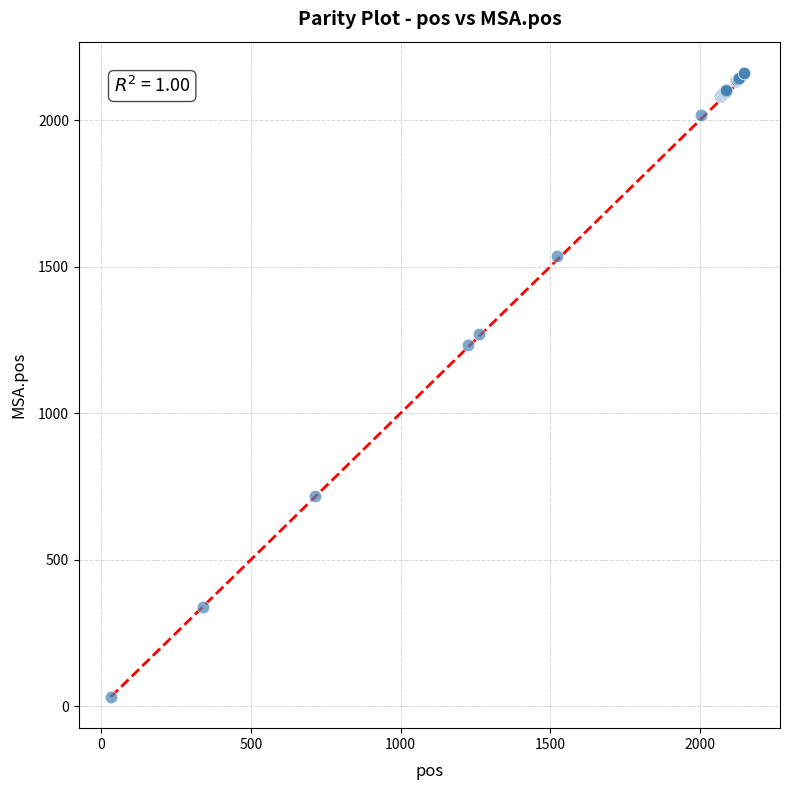

What Y value in the scatter plot is closest to 1097?

1234